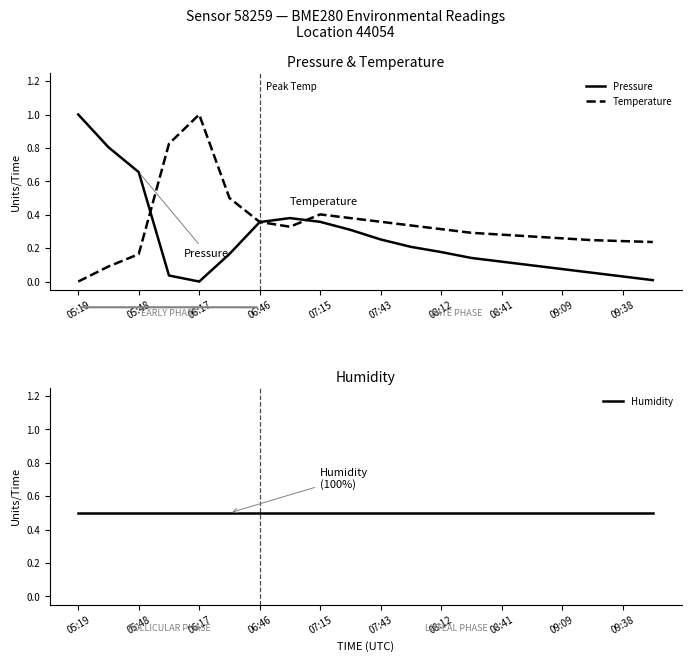

What is the maximum value shown in the chart?

1.0